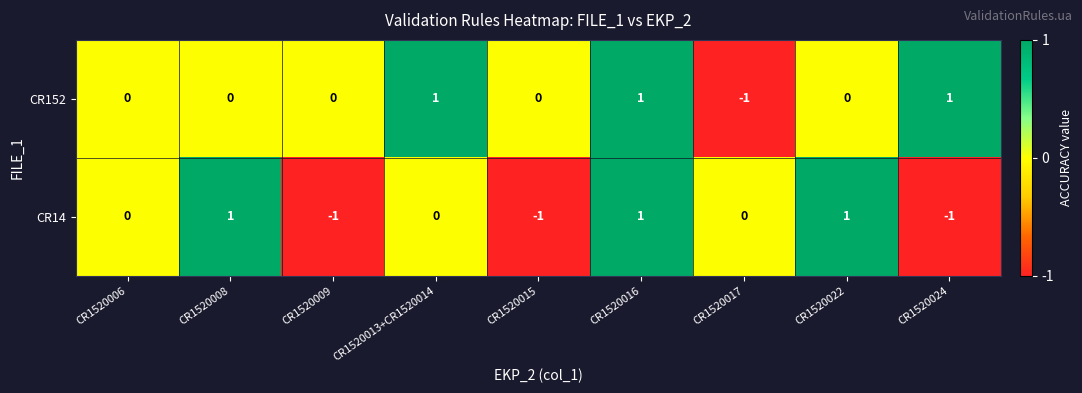

True or false: CR14 has a value of -1 at CR1520013+CR1520014.

False